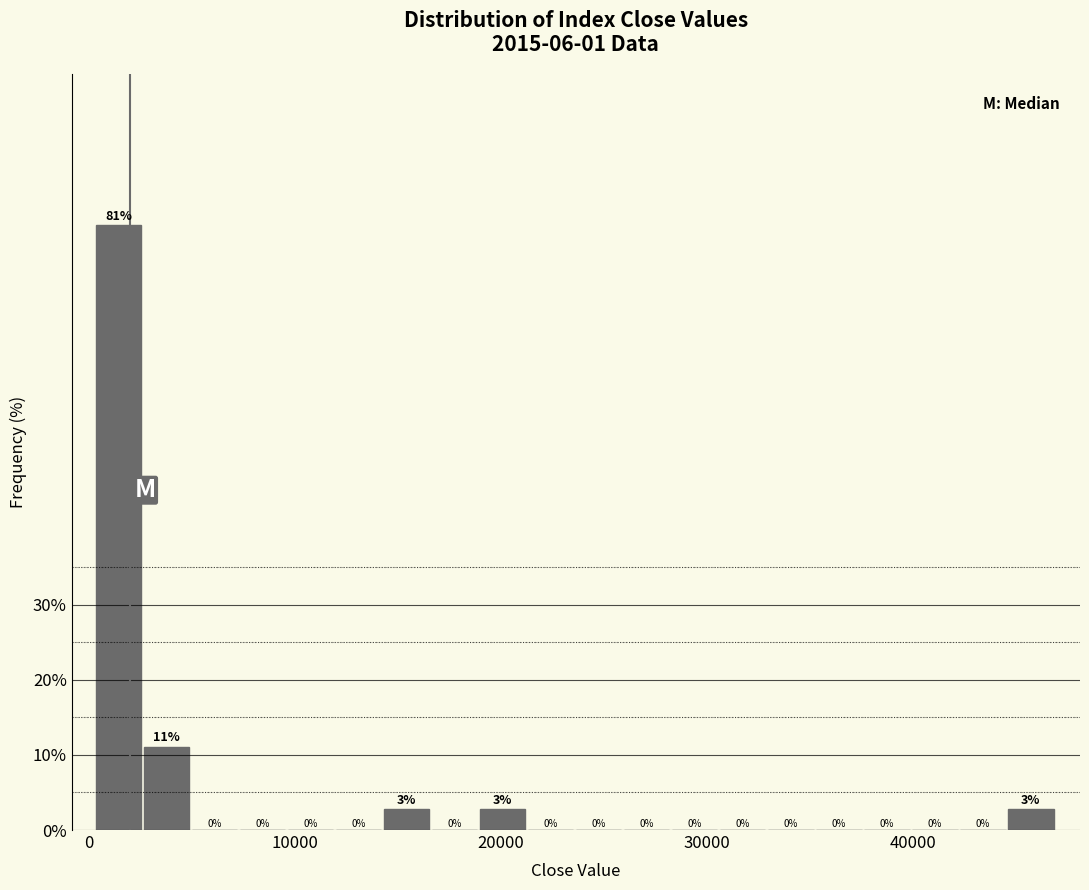

Around what value on the x-axis is the tallest bar? Give the approximate position of its centre, as read against the axis.

1000